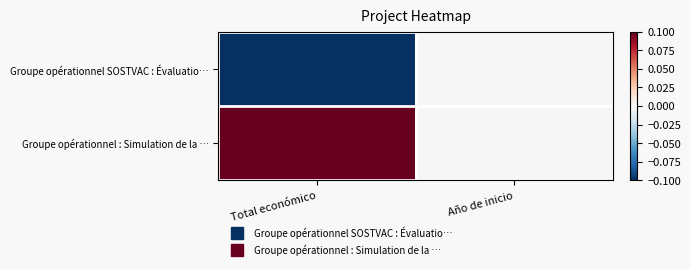

Reading right to left, extract all data points from this chart.

Groupe opérationnel SOSTVAC : Évaluatio…: Año de inicio=0.0	Total económico=-0.1
Groupe opérationnel : Simulation de la …: Año de inicio=0.0	Total económico=0.1